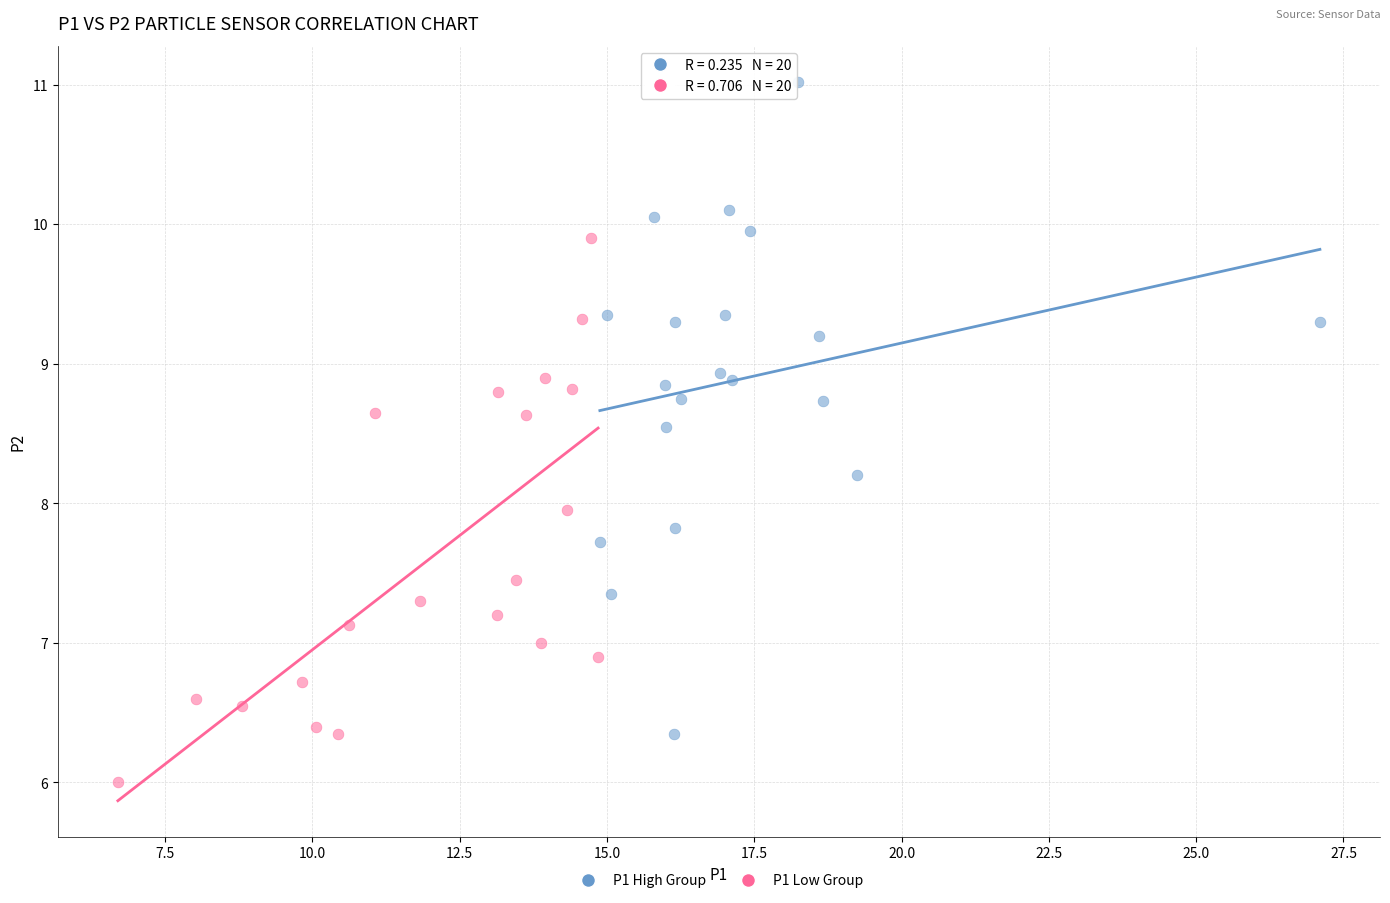

Which series has the widest spread of Y values?

P1 High Group